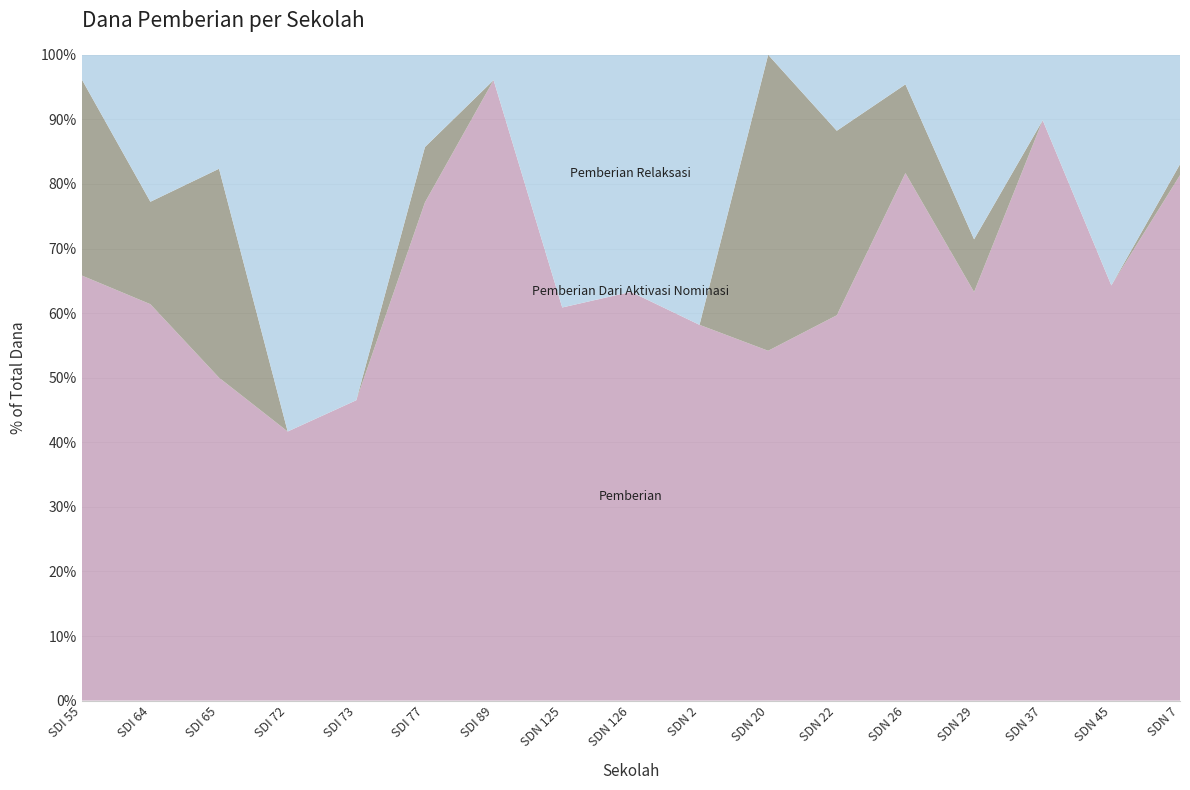

Reading right to left, transcribe all the data shown in this chart.

Pemberian: 10800000	4050000	13950000	6975000	24075000	15975000	5850000	7200000	11250000	12600000	11025000	12150000	4500000	4500000	11475000	20025000	11700000
Pemberian Dari Aktivasi Nominasi: 225000	0	0	900000	4050000	7650000	4950000	0	0	0	0	1350000	0	0	7425000	5175000	5400000
Pemberian Relaksasi: 2250000	2250000	1575000	3150000	1350000	3150000	0	5175000	6525000	8100000	450000	2250000	5175000	6300000	4050000	7425000	675000